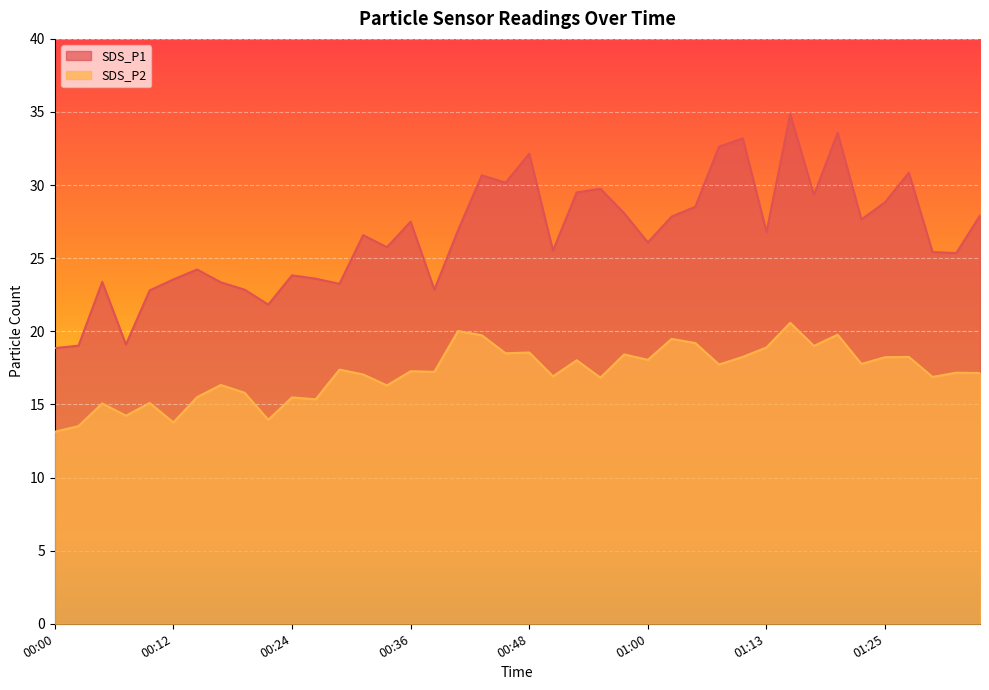

What position from the left is 00:09?

5